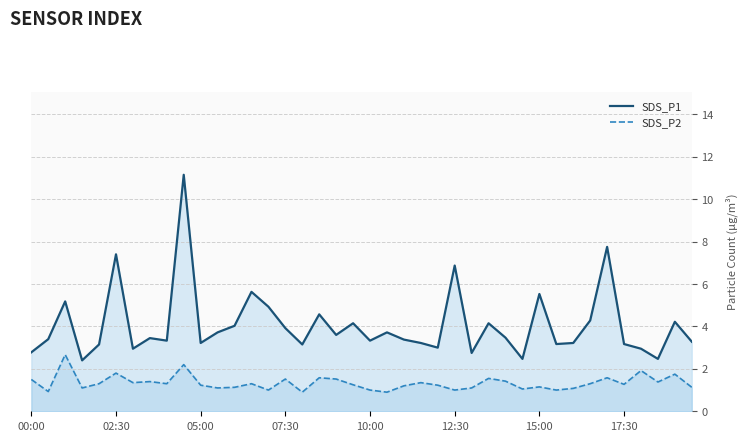

At 18, list the series in order from largest to smallest.

SDS_P1, SDS_P2